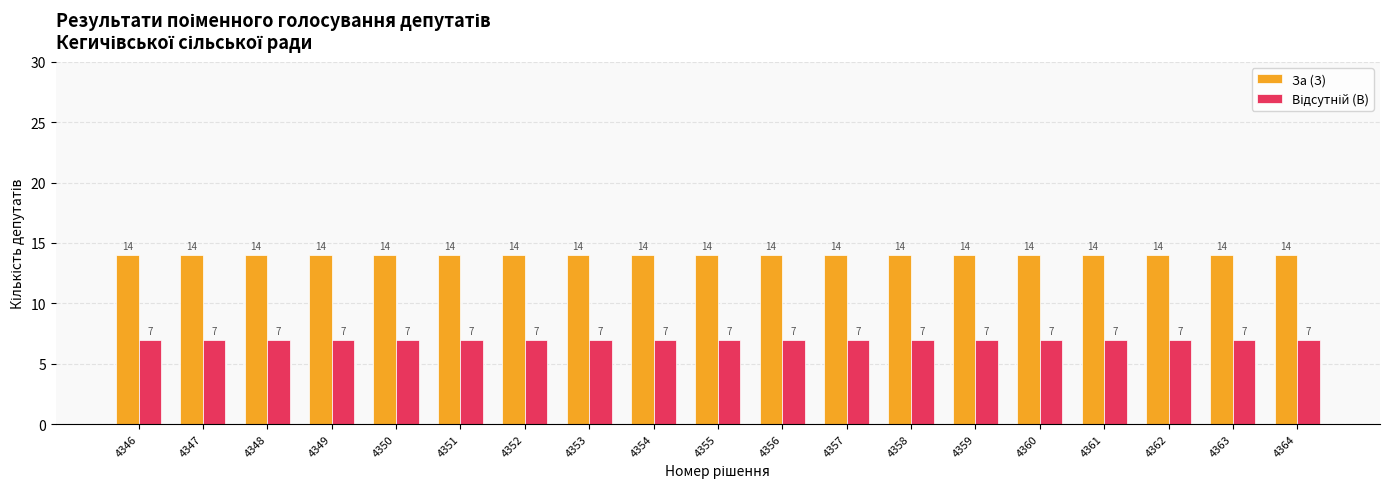

What is the minimum value shown in the chart?

7